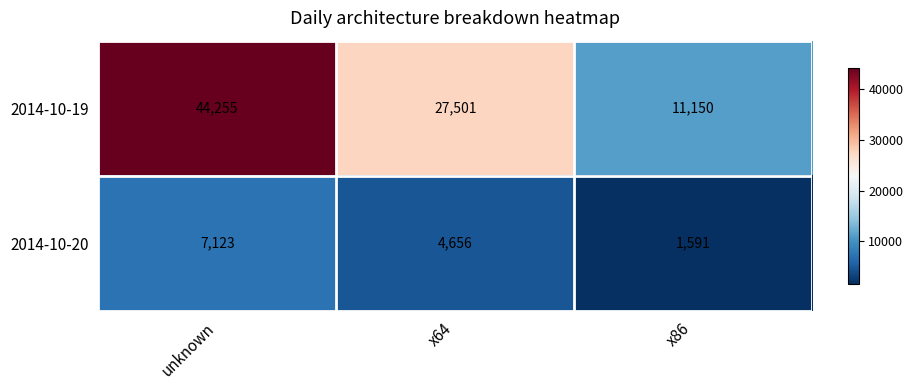

Count the number of data series in this chart.

2